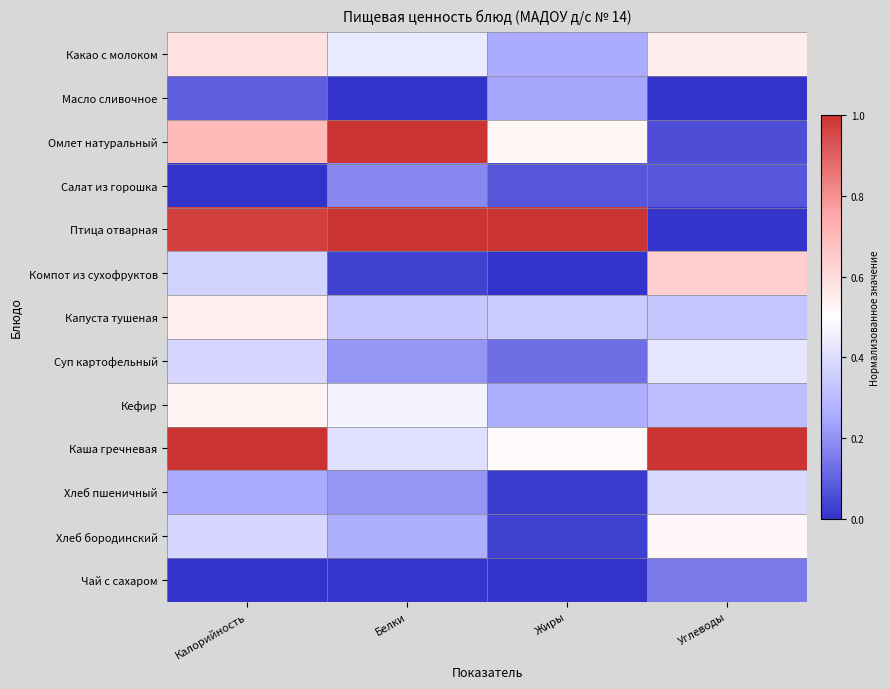

What is the total value across all series at Жиры?

3.4